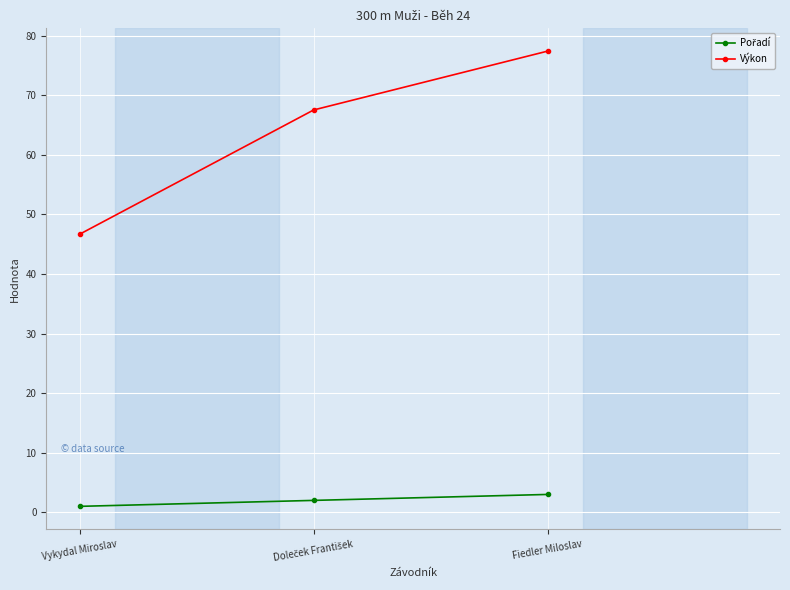

How many categories are shown in the chart?

3